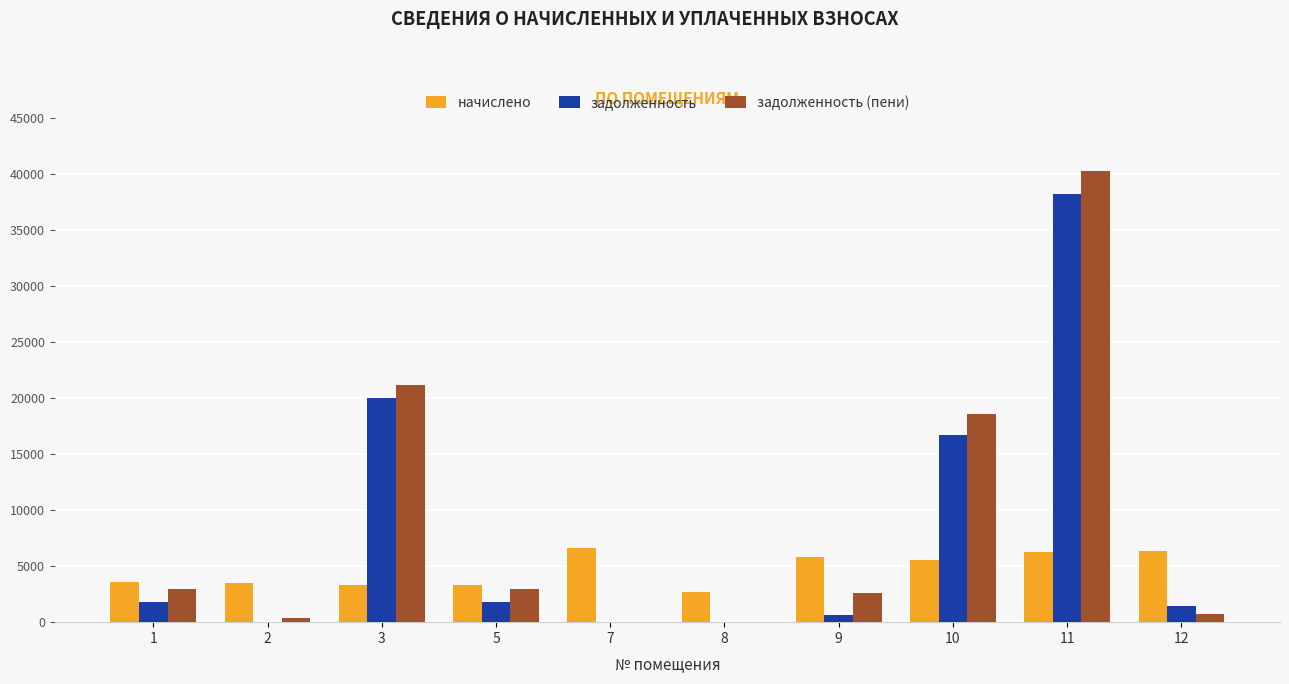

At which label is начислено closest to 4663?

10